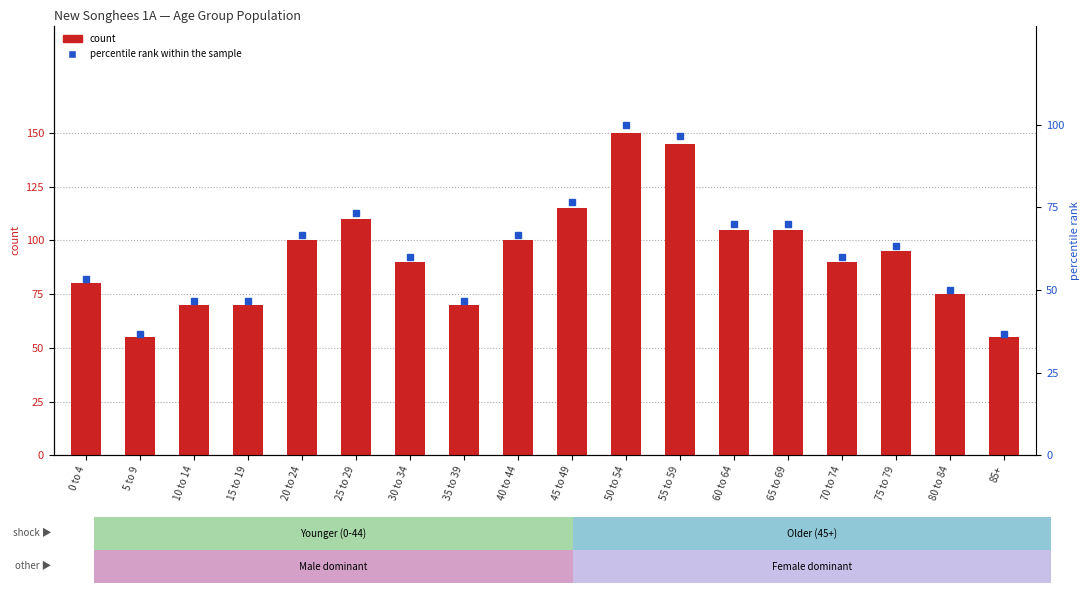

What is the minimum value for count?

55.0